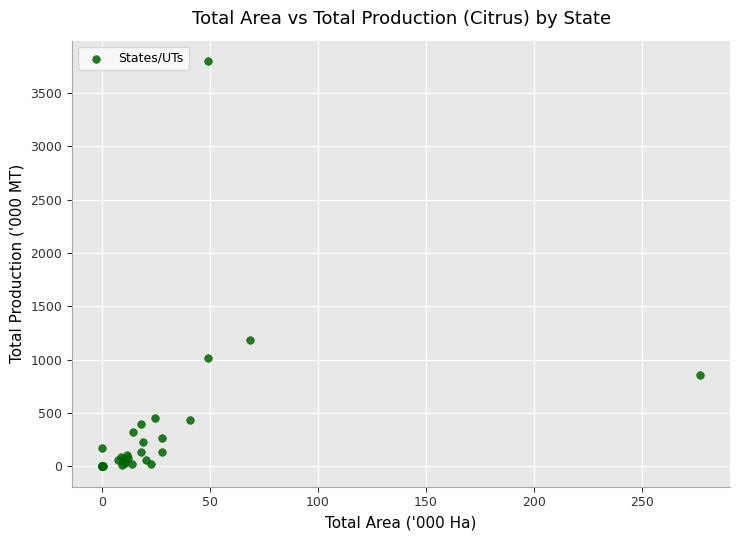

What Y value in the scatter plot is closest to 1900?

1188.0